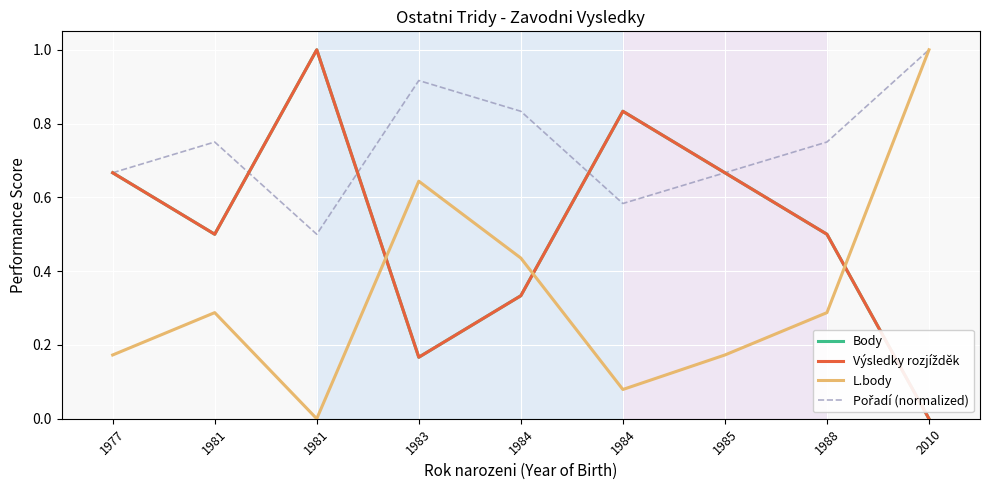

True or false: Výsledky rozjížděk has a value of 0.5 at 1988.

True